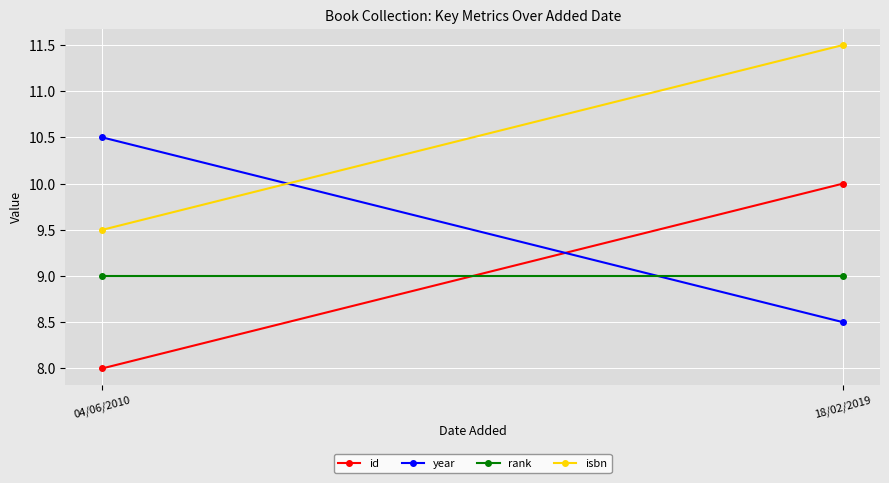

Which category has the lowest value in the isbn series?

04/06/2010